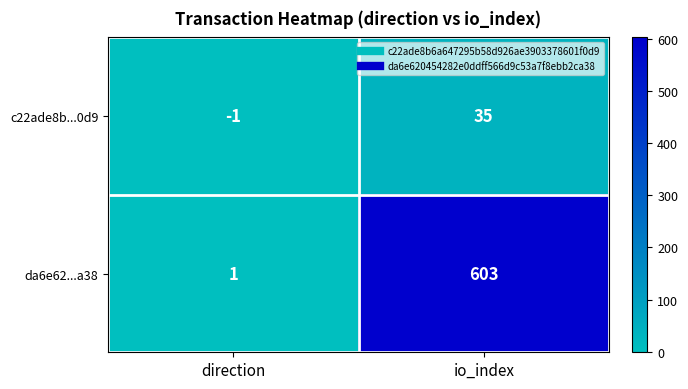

Is it true that c22ade8b...0d9 equals 14 at io_index?

False